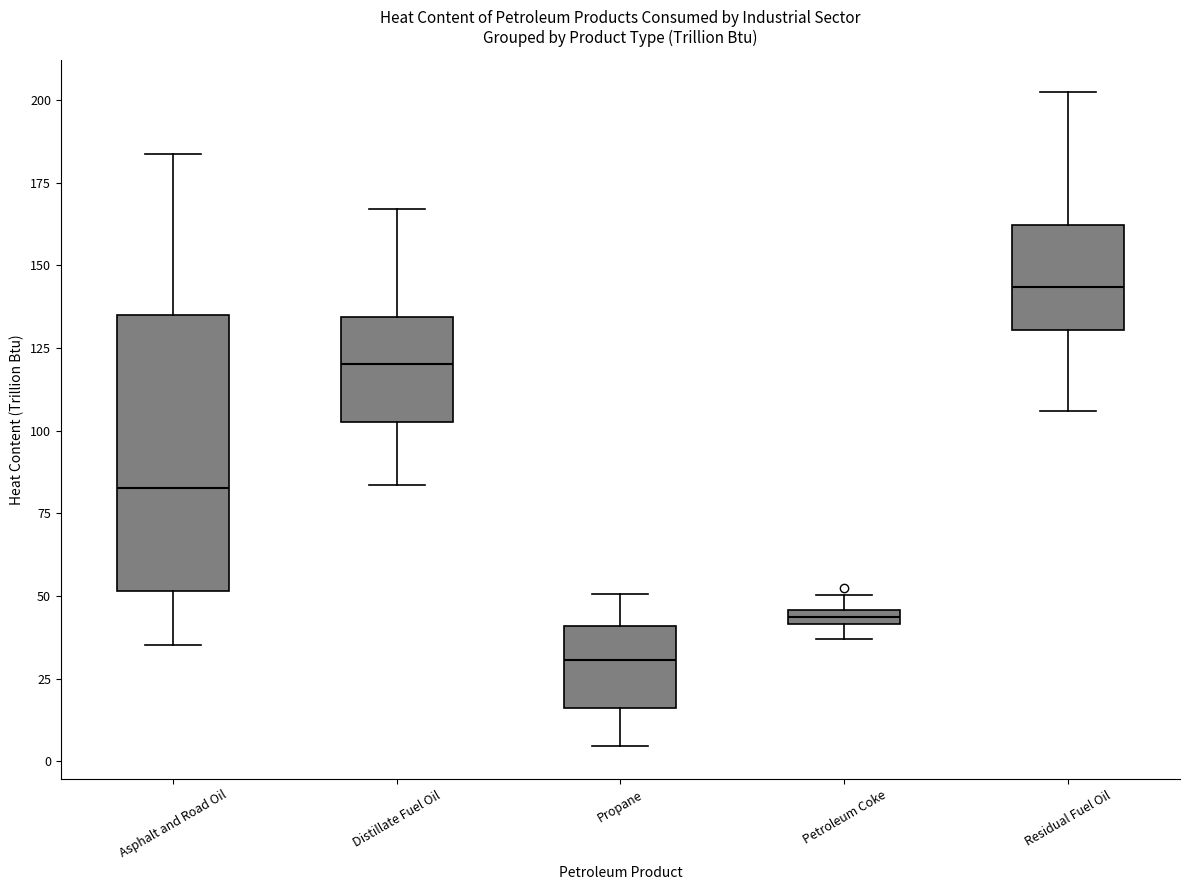

Which box is the tallest, from its lower edge to its upper edge?

Asphalt and Road Oil